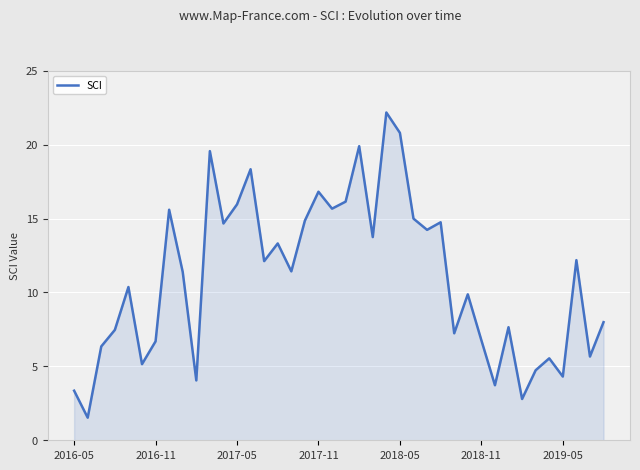

What is the maximum value shown in the chart?

22.2